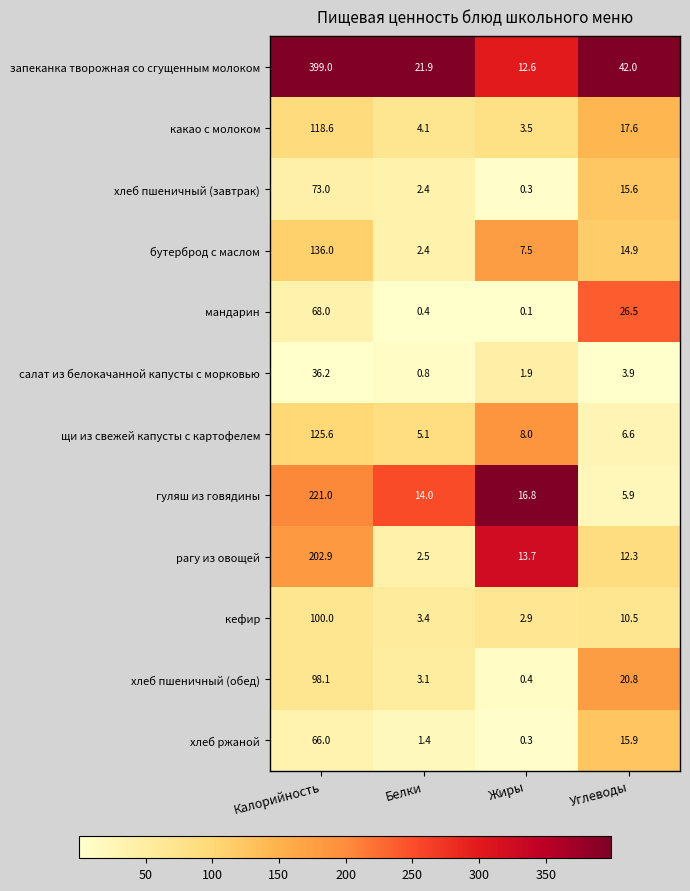

What is the difference between the highest and lowest values at Белки?

21.5